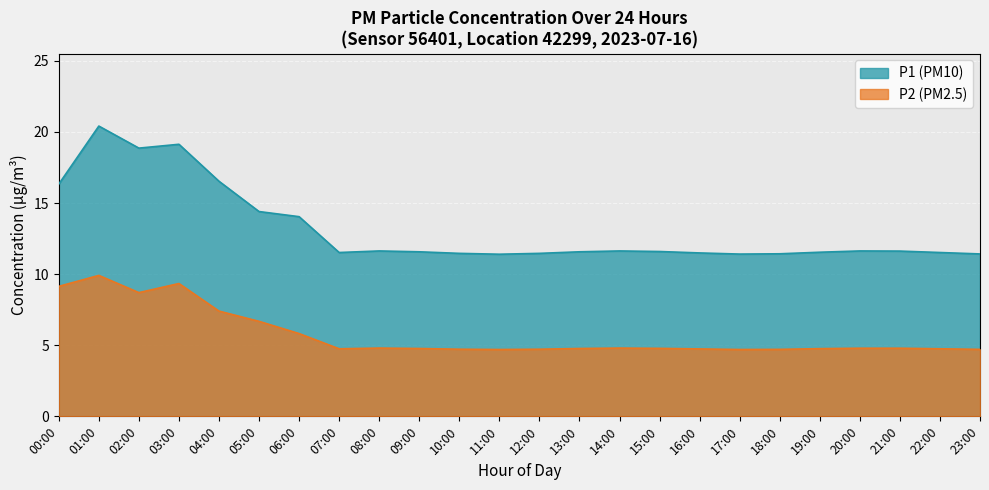

True or false: P2 has a value of 14.3 at 03:00.

False